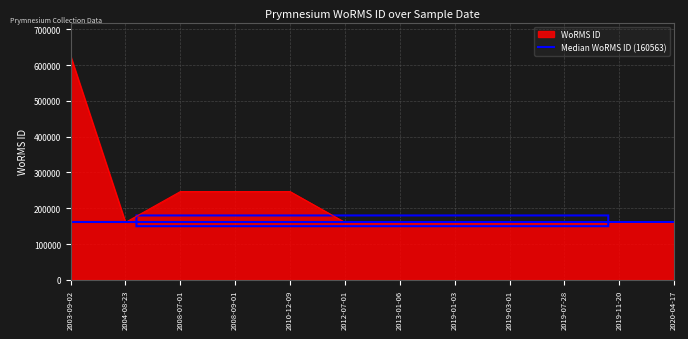

True or false: there are more than 0 points higher than both neighbors.

True